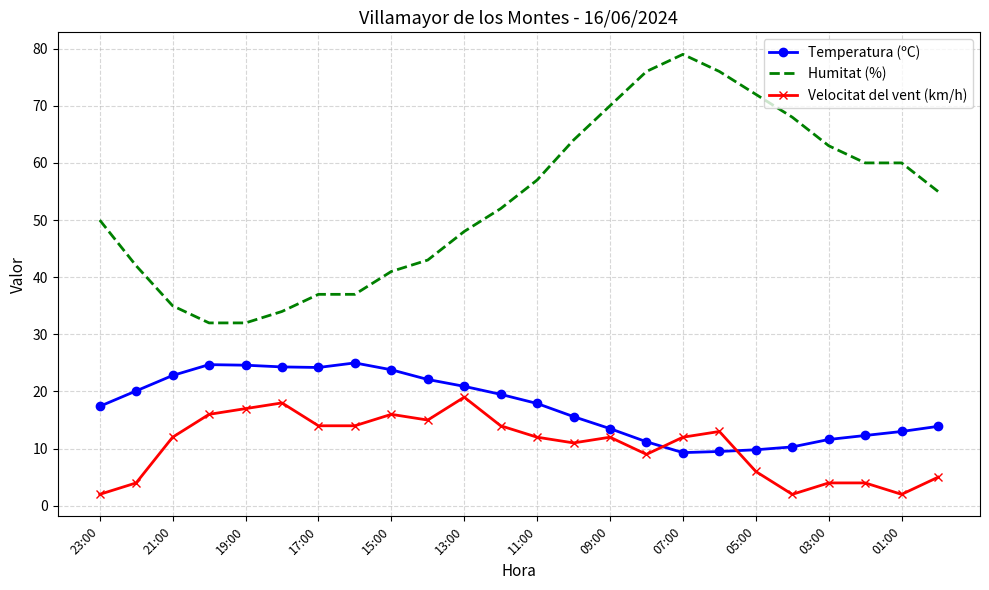

True or false: Velocitat del vent (km/h) and Humitat (%) intersect in this chart.

False